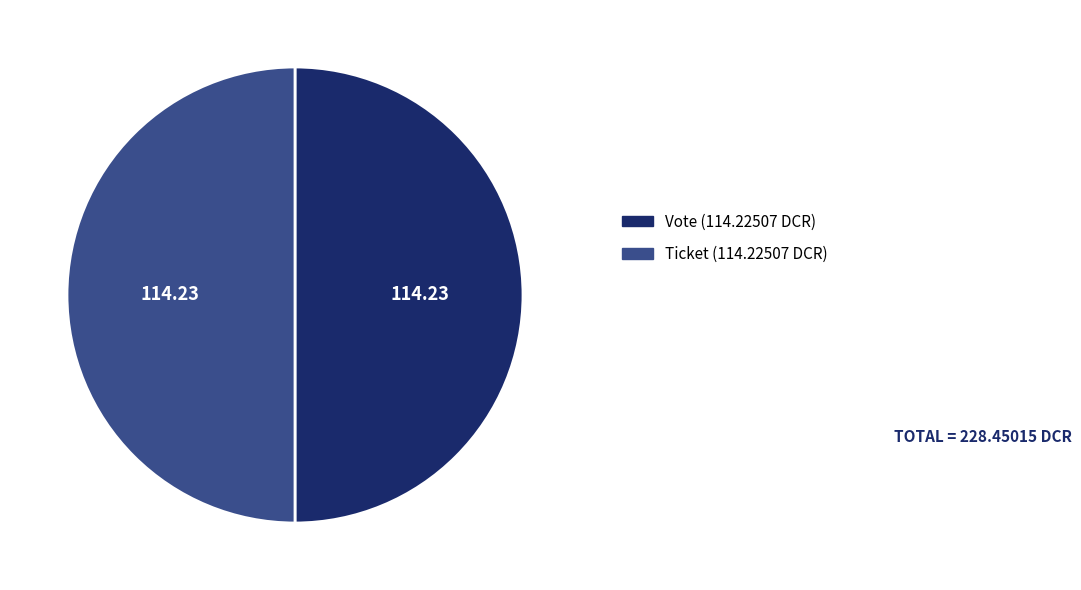

Combined, do Vote and Ticket account for over 50%?

Yes